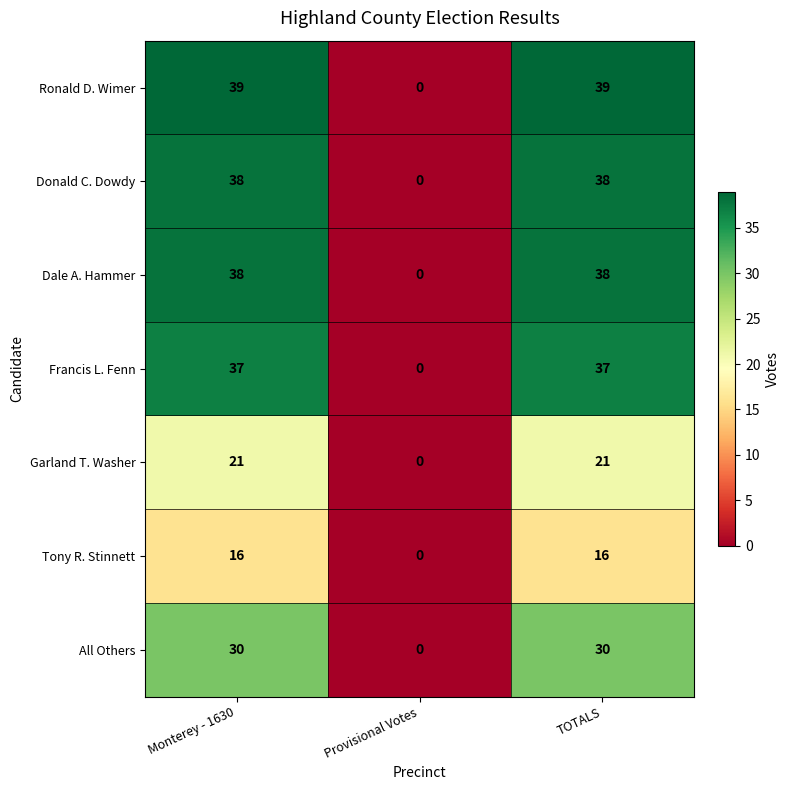

What is the difference between the highest and lowest values at Monterey - 1630?

23